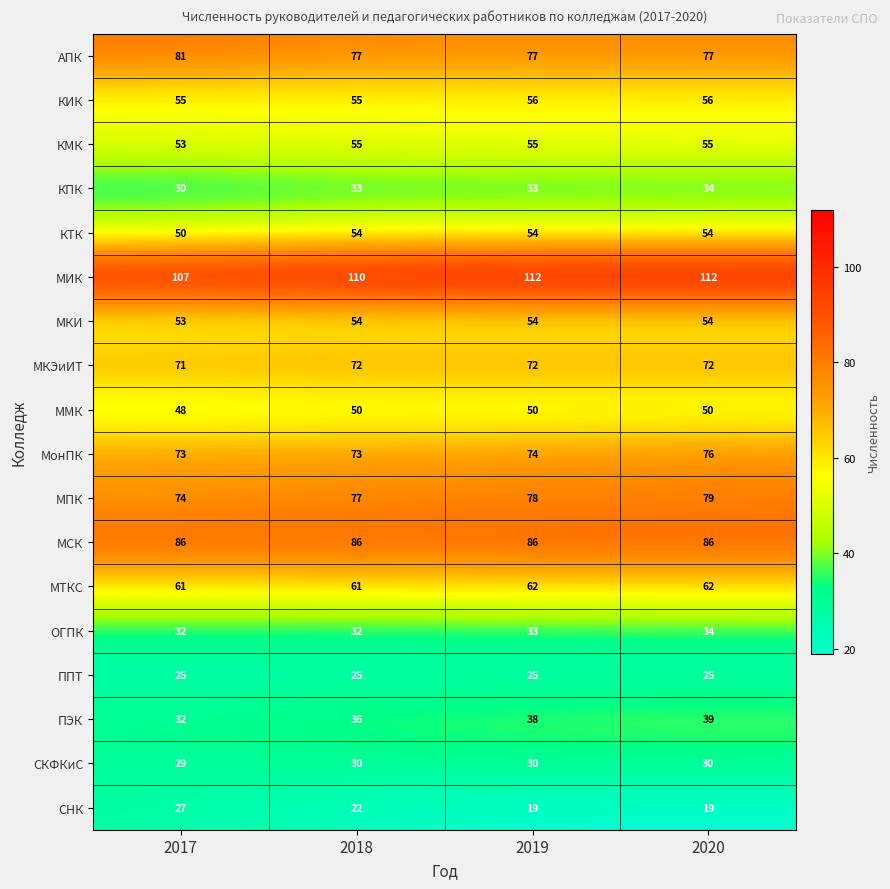

What is the sum of all КИК values?

222